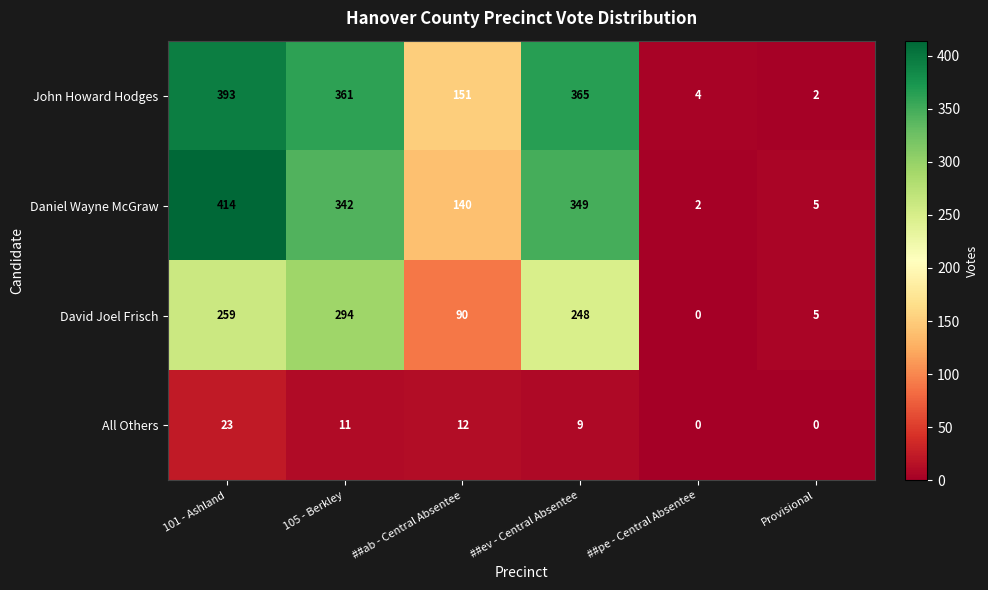

Which series changed the most between 105 - Berkley and ##ev - Central Absentee?

David Joel Frisch